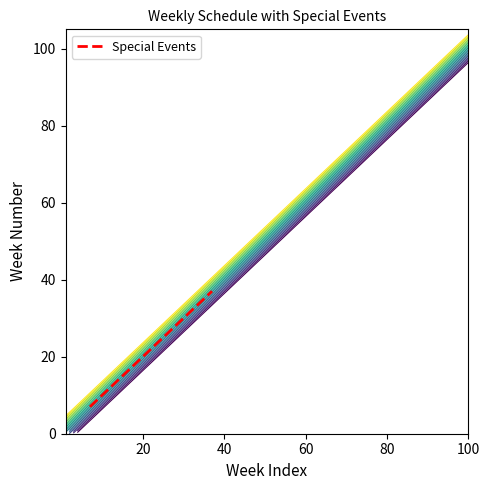

What is the highest value of the Special Events series?

37